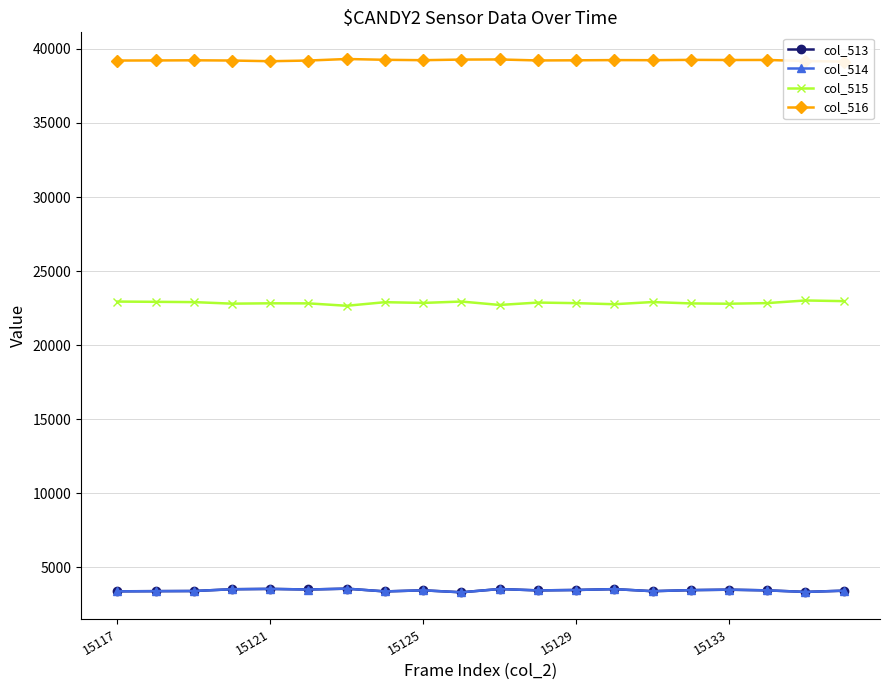

At how many categories does at least one series exceed 6696?

20